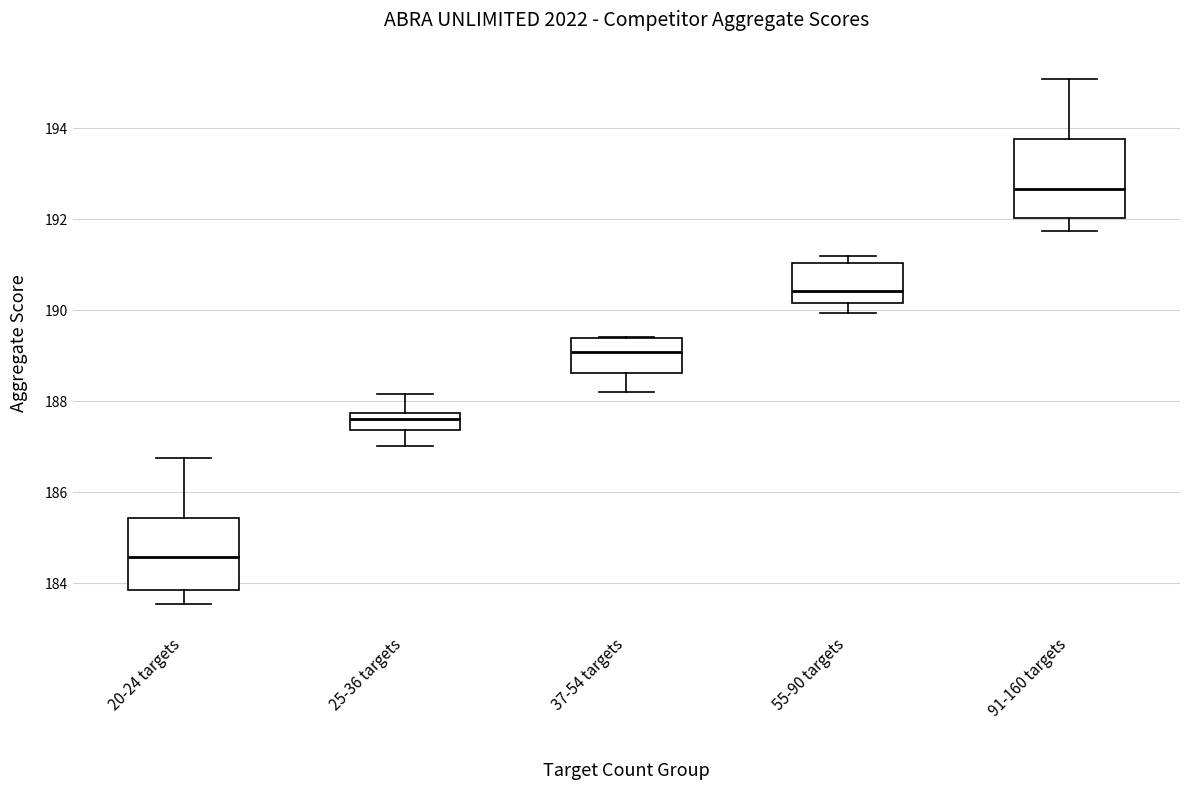

Reading left to right, transcribe this box plot: for each box, give where its median line is, the range the box spans, and where its two whiskers end, as read against the y-axis. The values are not printed on the chart, so give them approximately, as read against the axis.

20-24 targets: median 184.6, box 183.8 to 185.4, whiskers 183.6 to 186.8
25-36 targets: median 187.6, box 187.4 to 187.8, whiskers 187.0 to 188.2
37-54 targets: median 189.0, box 188.6 to 189.4, whiskers 188.2 to 189.4
55-90 targets: median 190.4, box 190.2 to 191.0, whiskers 190.0 to 191.2
91-160 targets: median 192.6, box 192.0 to 193.8, whiskers 191.8 to 195.0